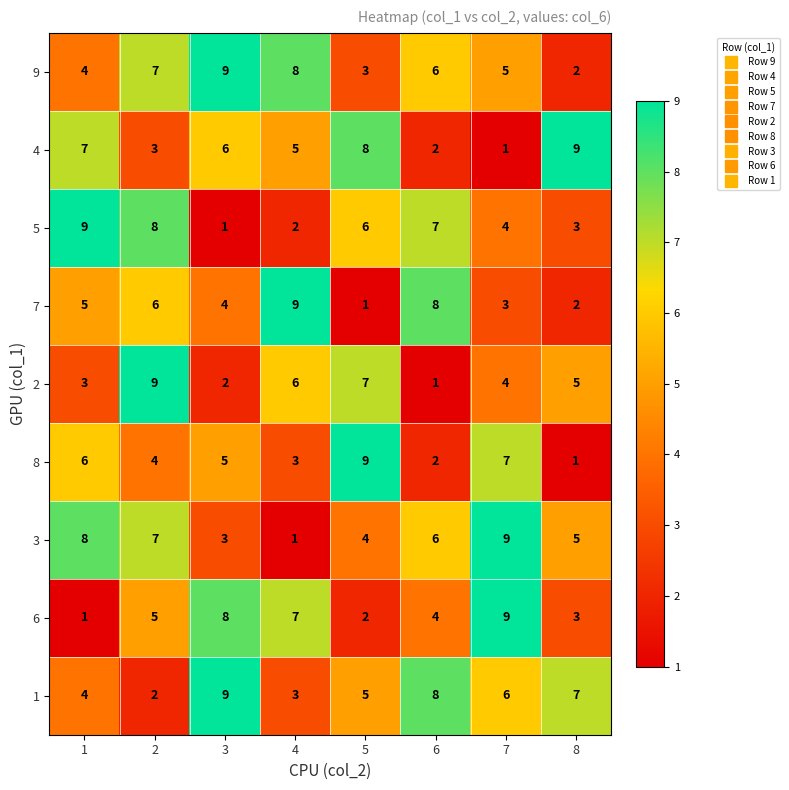

At which label is 9 closest to 5?

7